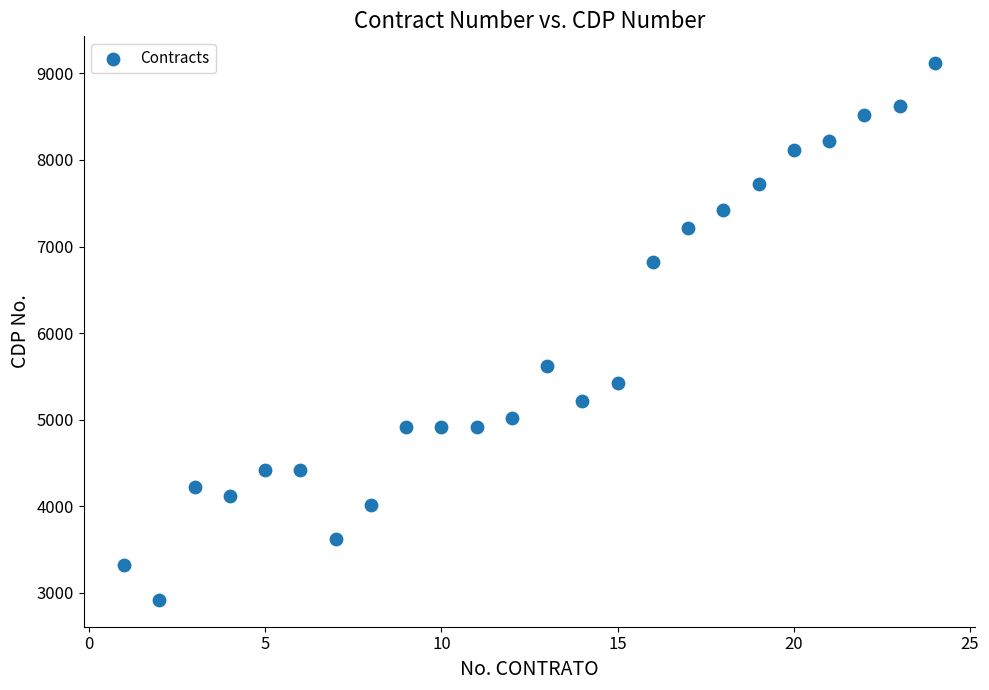

What Y value in the scatter plot is closest to 6018?

5618